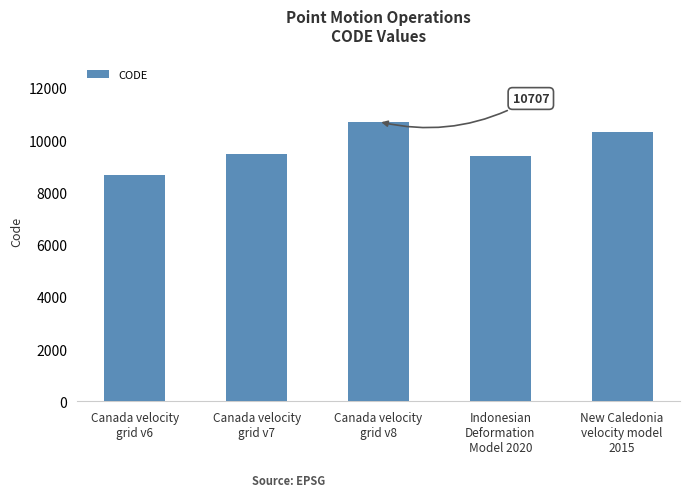

Reading right to left, extract all data points from this chart.

New Caledonia
velocity model
2015=10323	Indonesian
Deformation
Model 2020=9375	Canada velocity
grid v8=10707	Canada velocity
grid v7=9483	Canada velocity
grid v6=8676